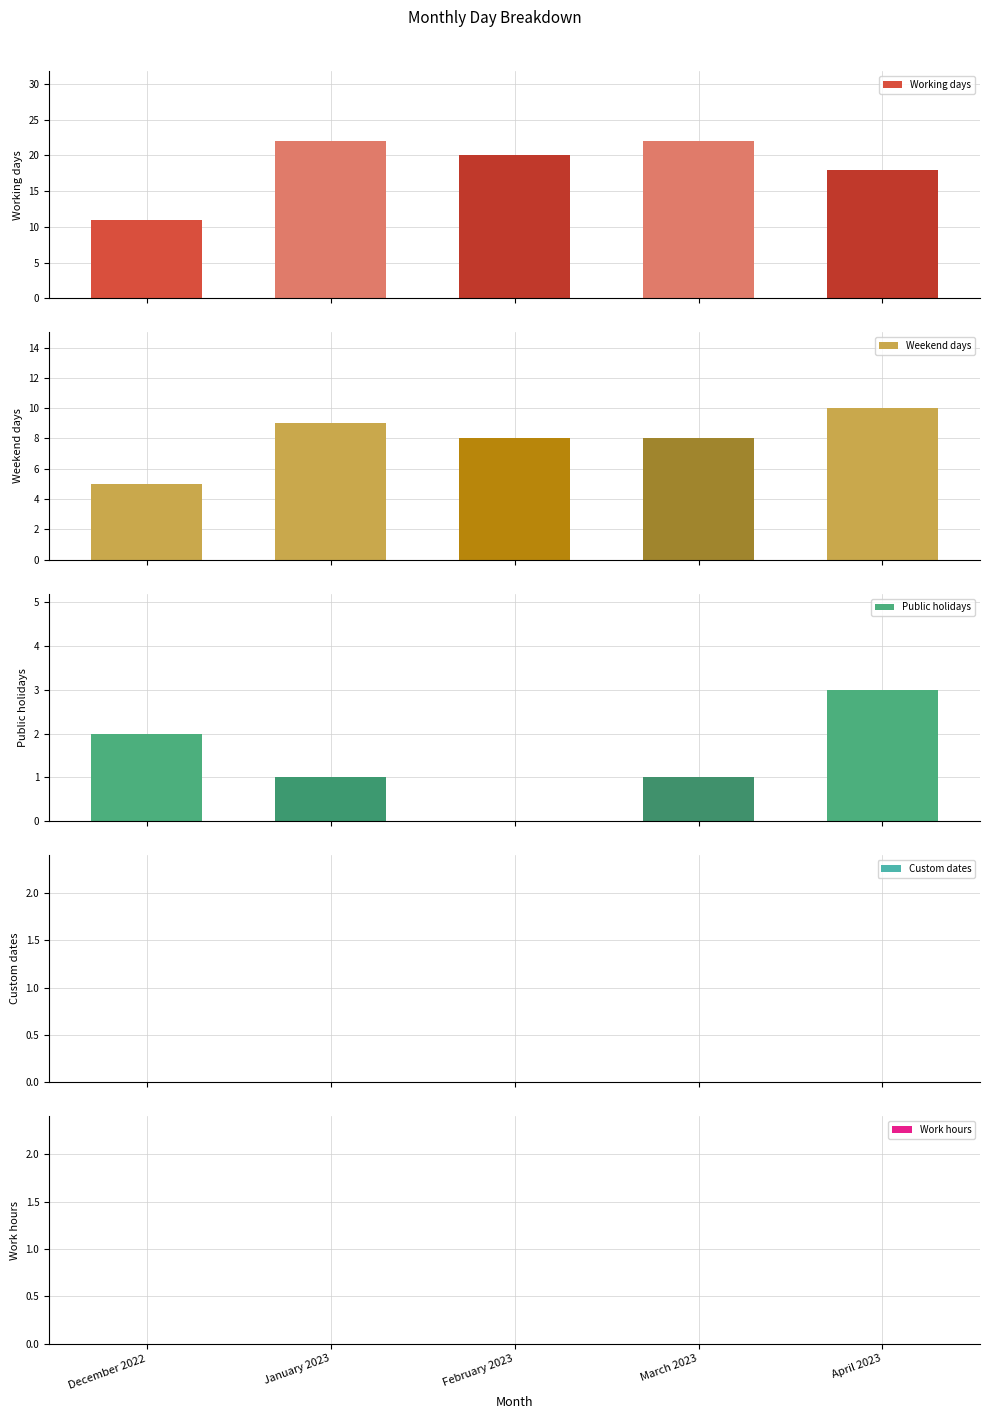

List the series in order of their peak value, lowest first.

Custom dates, Work hours, Public holidays, Weekend days, Working days